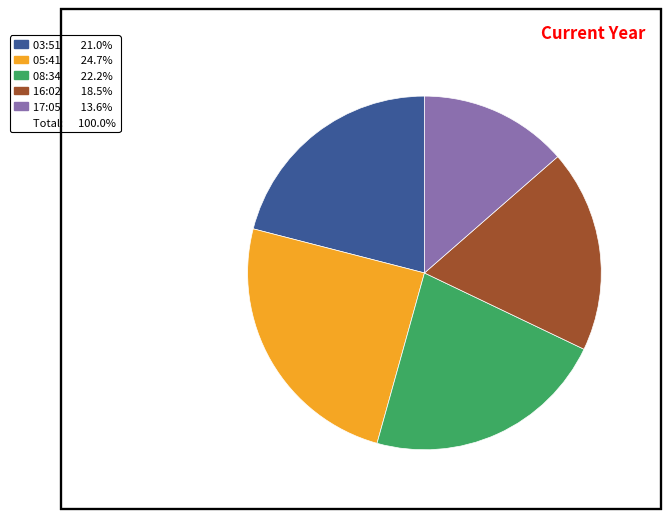

Is there a majority slice in this chart?

No